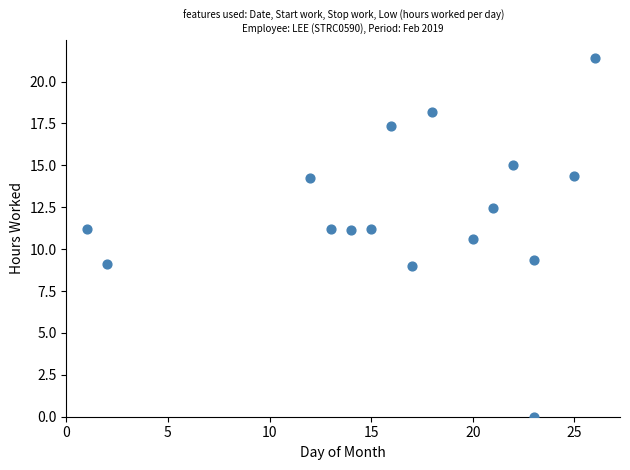

What is the range of Y values (max minus min)?

21.4